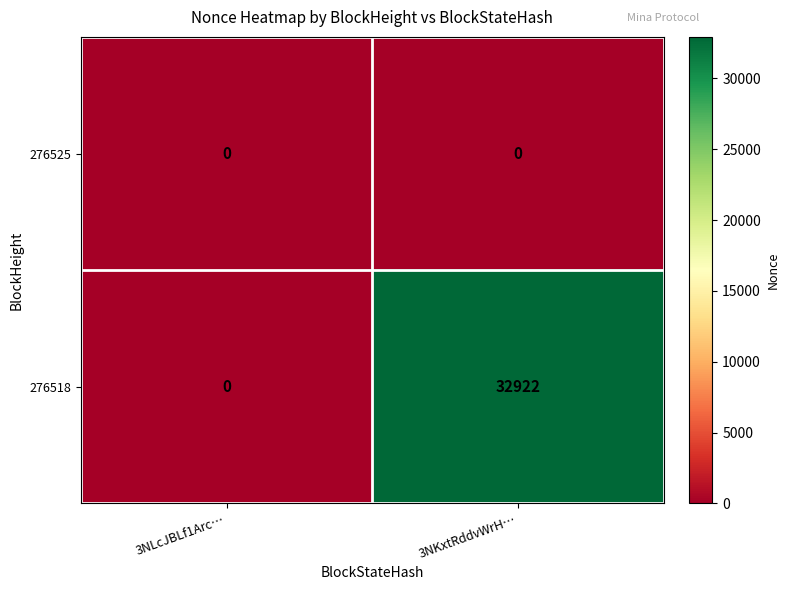

Which series has the largest total across all categories?

276518